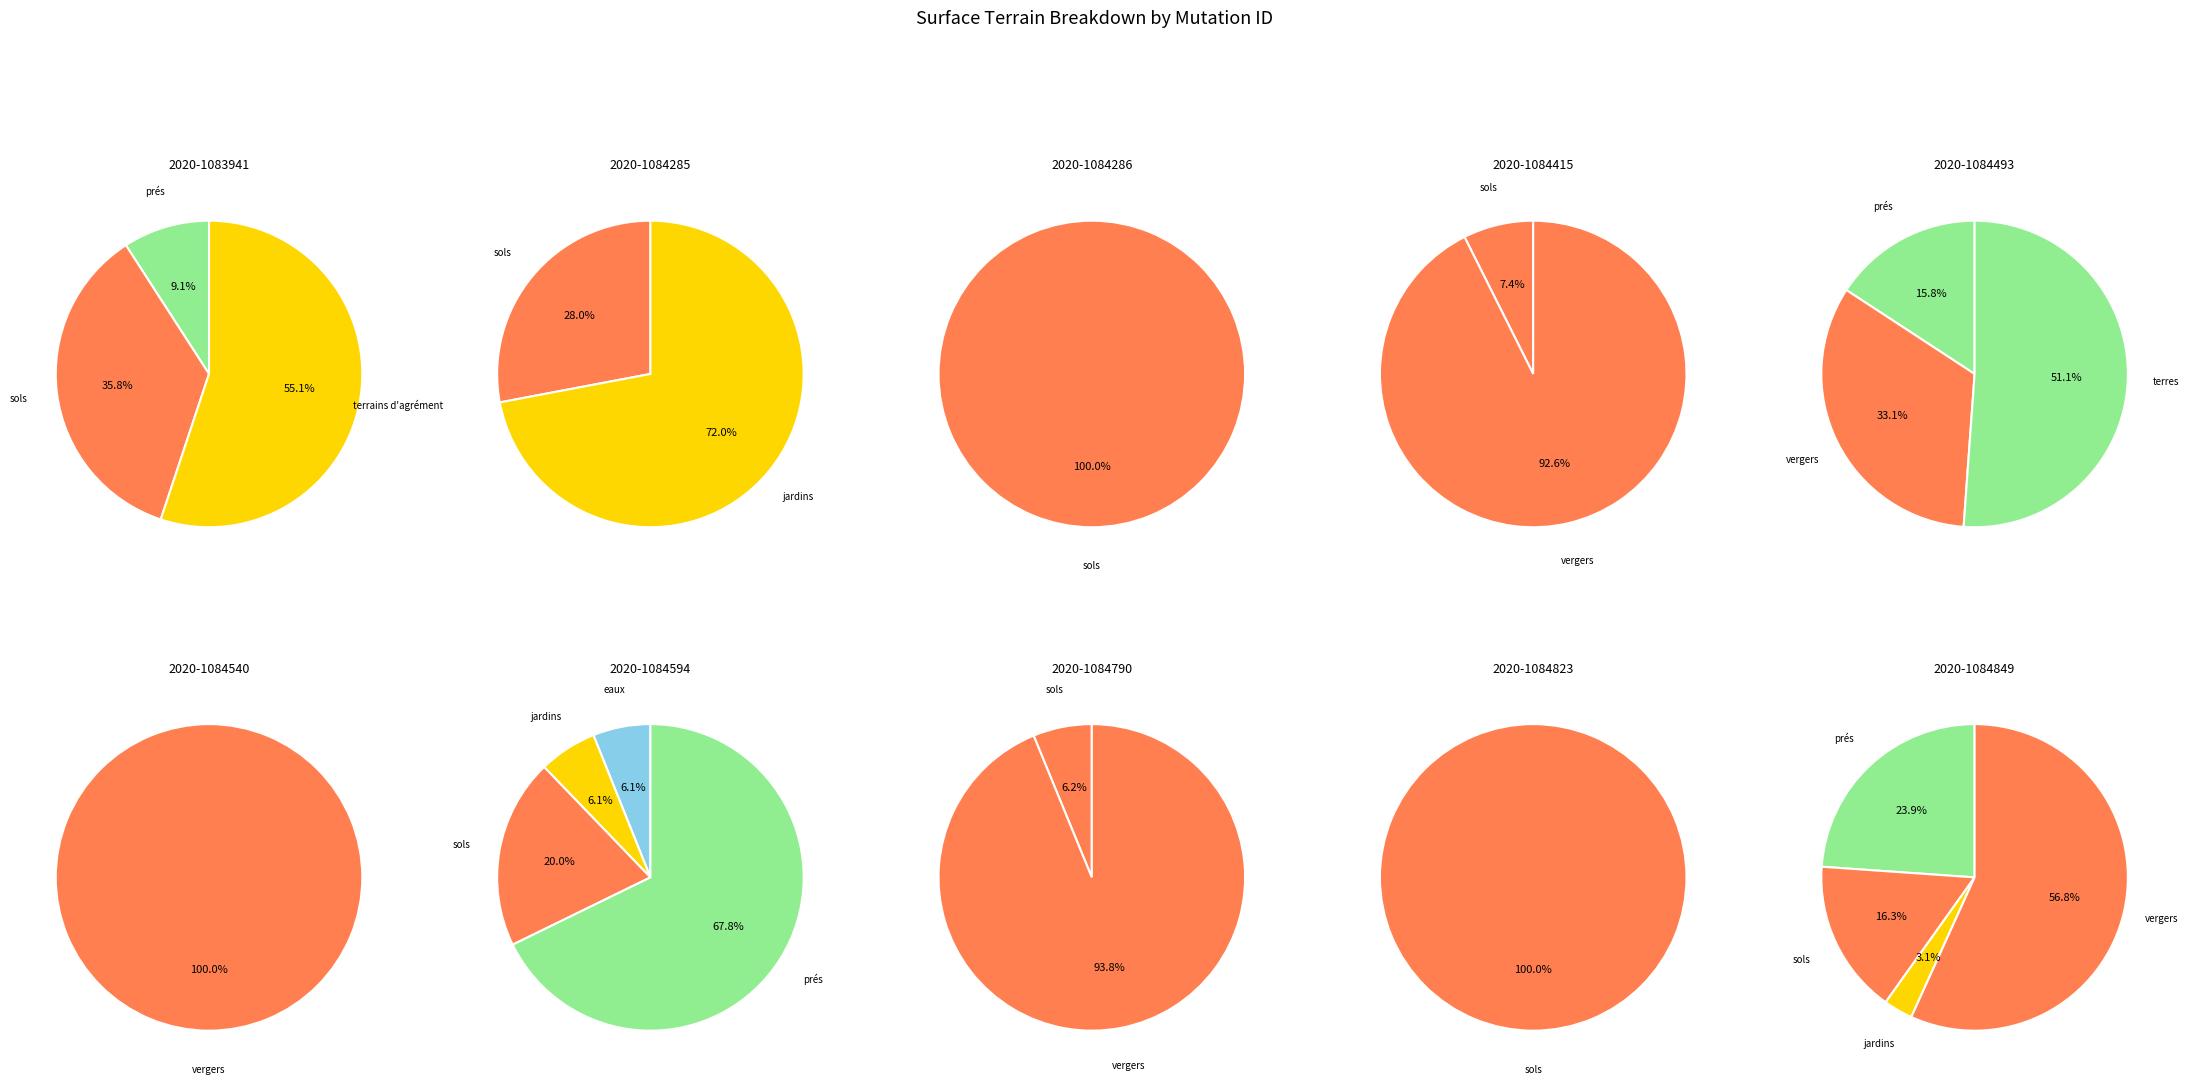

How many slices are in this pie chart?

10